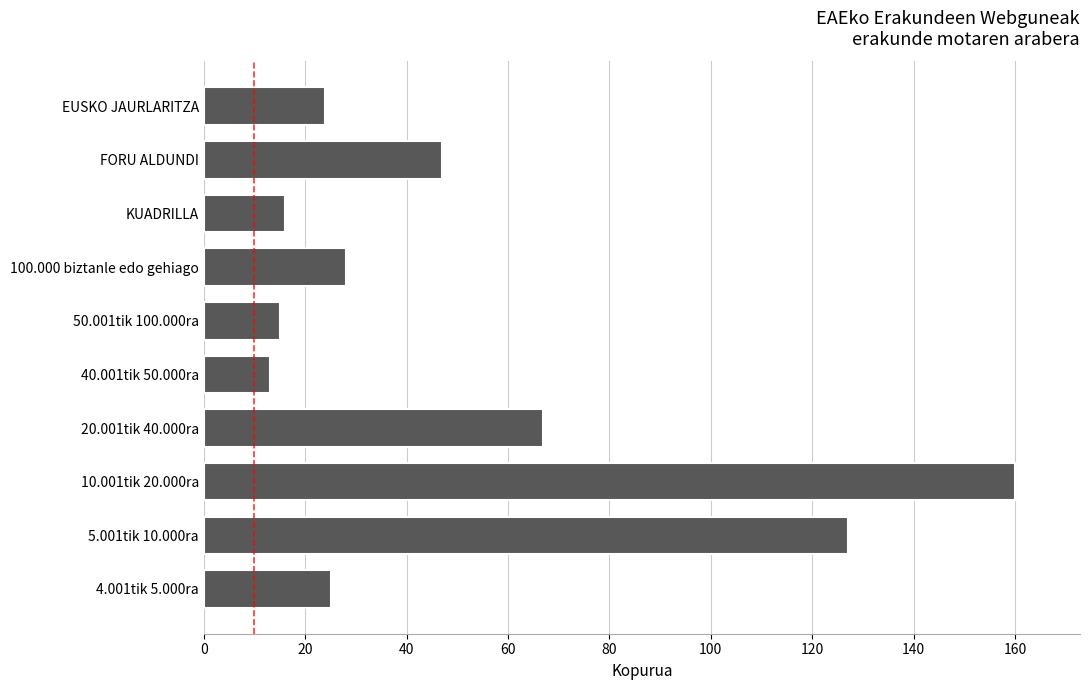

Where is the data nearest to the value 86?

20.001tik 40.000ra